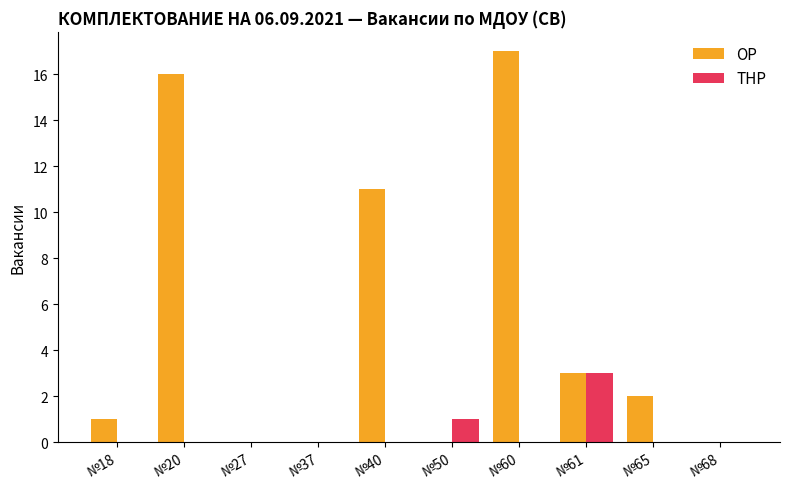

At which category is the sum across all series the highest?

№60